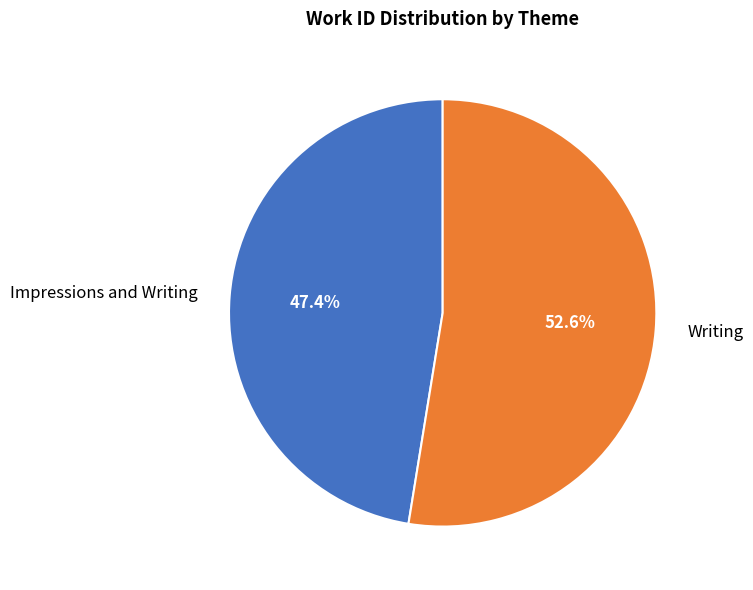

Do Writing and Impressions and Writing together represent more than half of the pie?

Yes